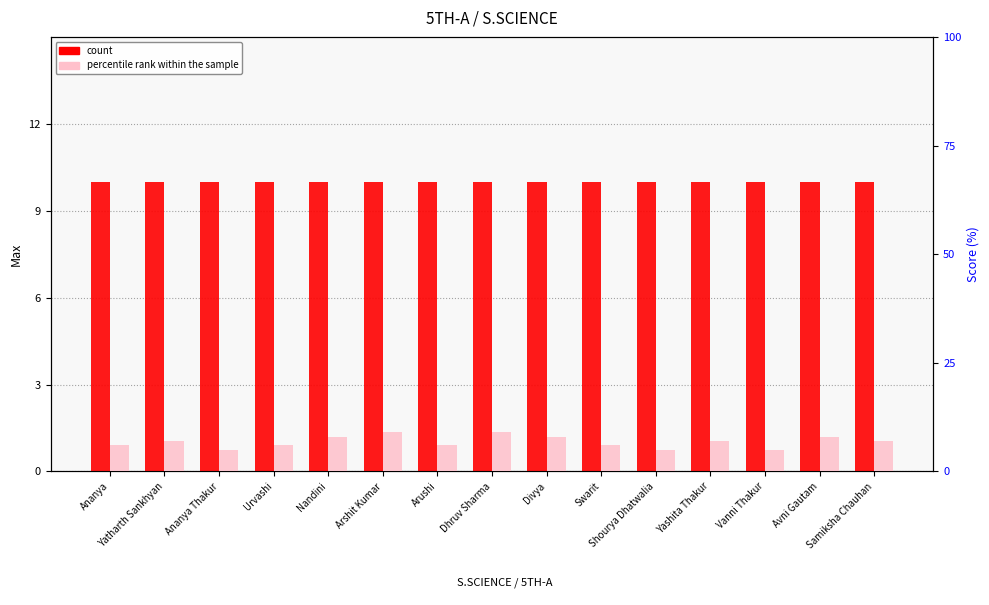

What is the label of the 7th bar from the left?

Arushi